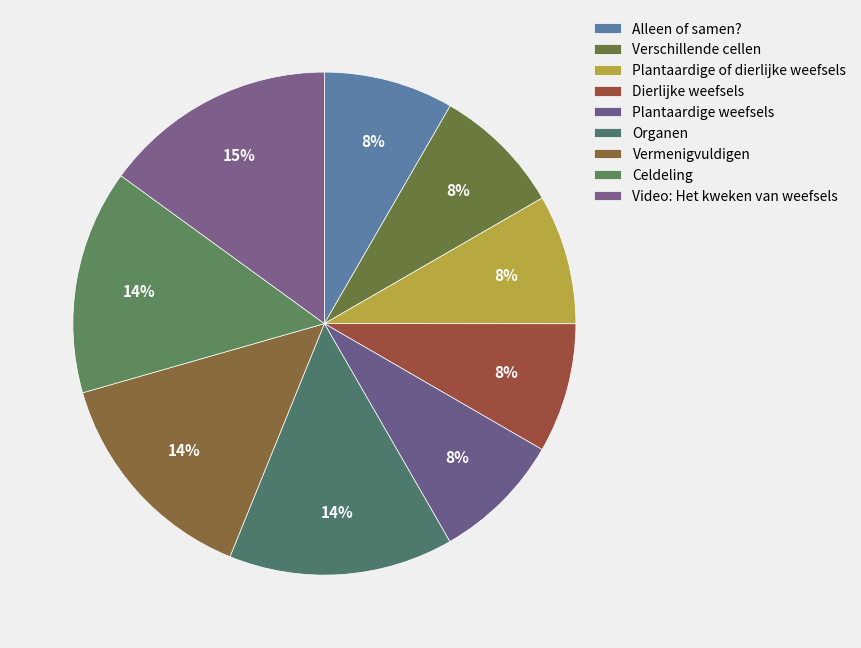

Which slice is the smallest?

Alleen of samen?